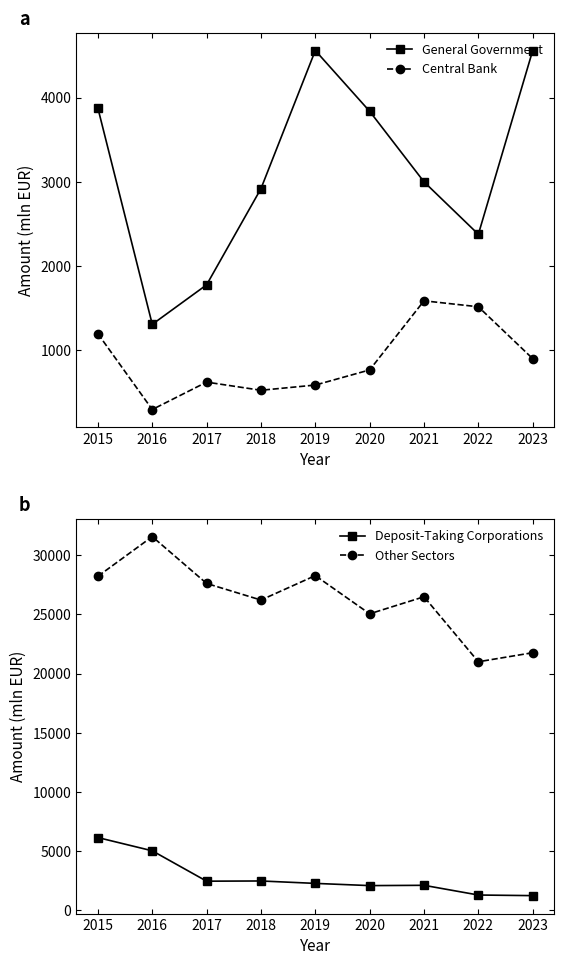

How many data points in Deposit-Taking Corporations are above 2279?

4